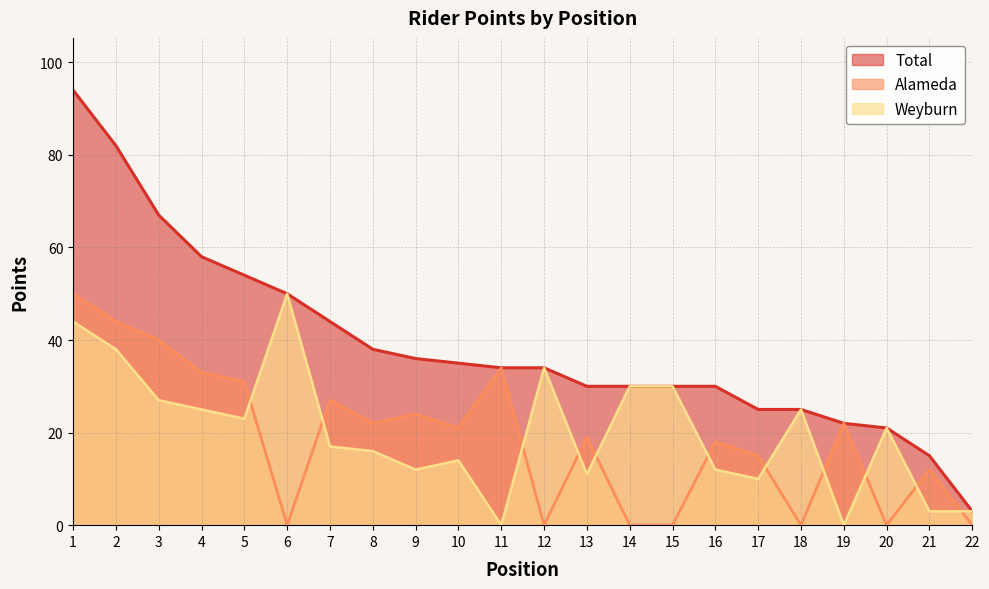

How many categories are shown in the chart?

22